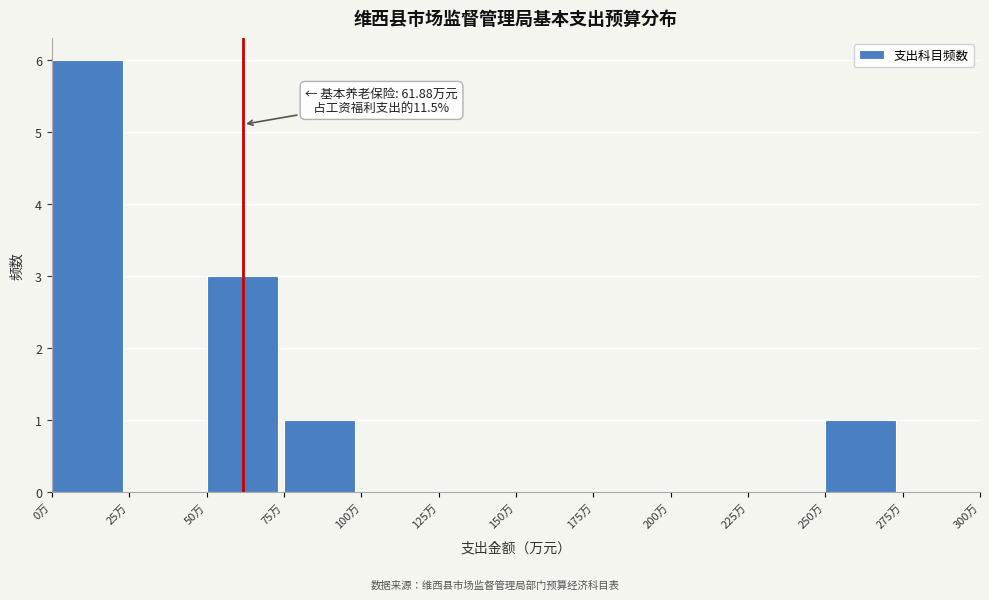

Over which range of the x-axis is the bar tallest?

0 to 25